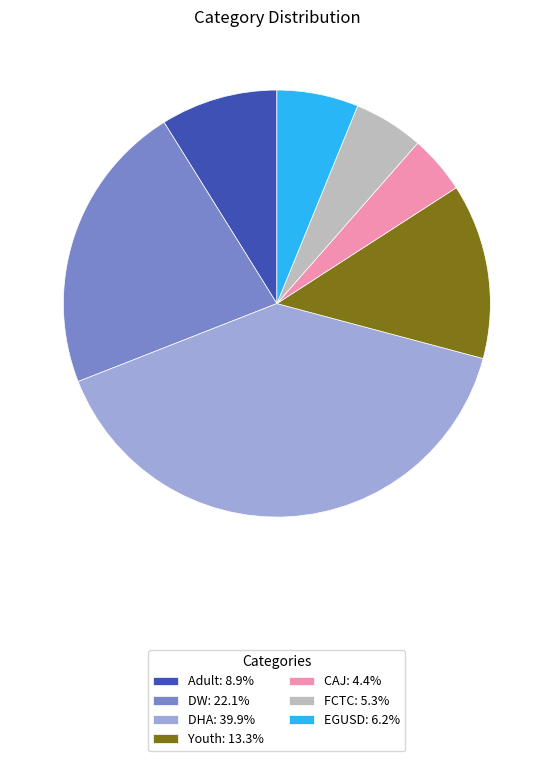

Count the number of slices in the pie.

7